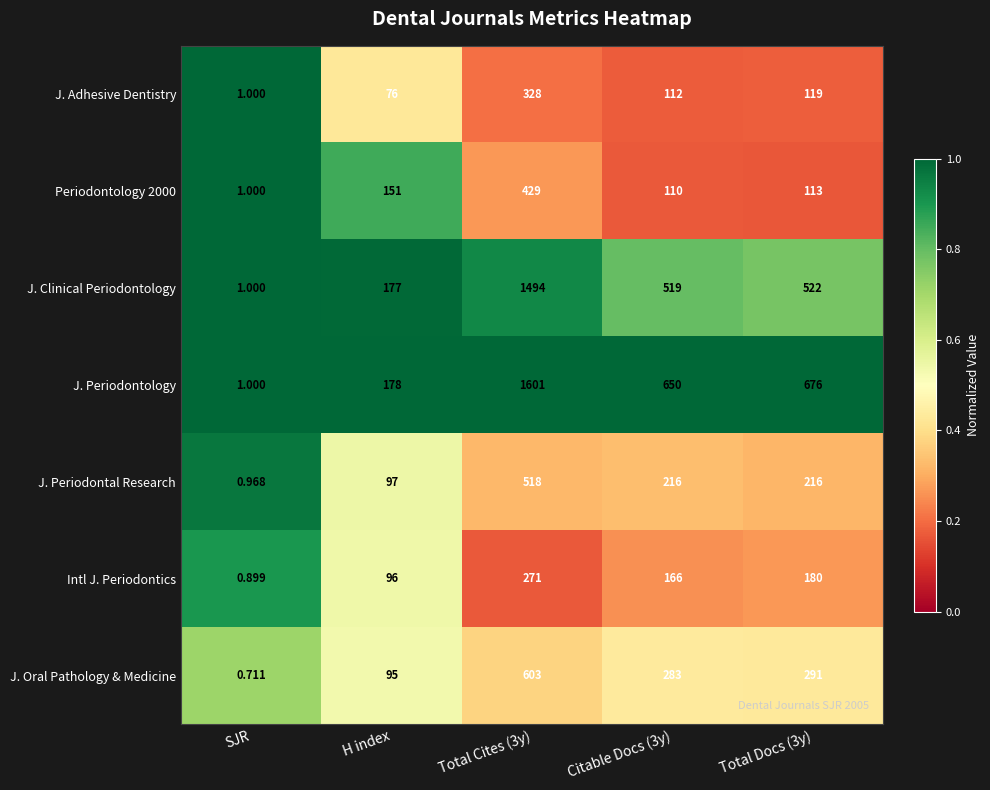

Which category has the lowest value in the J. Periodontal Research series?

SJR